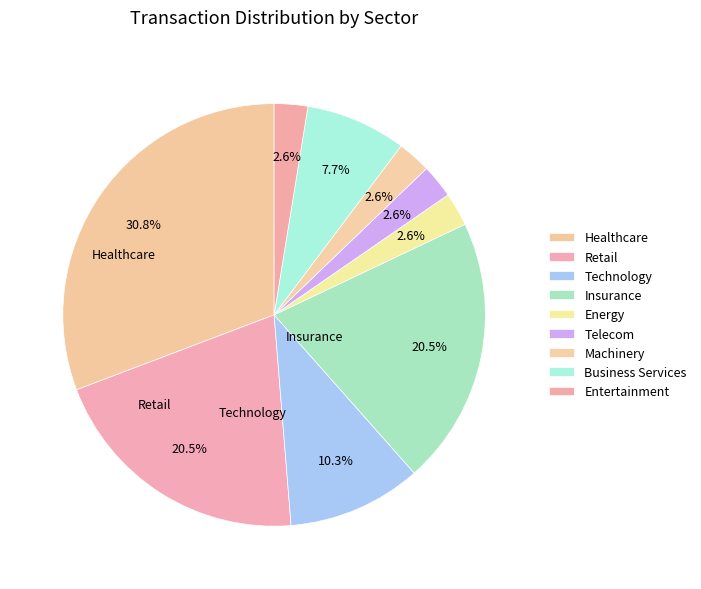

Is it true that Telecom is 17% of the pie?

False